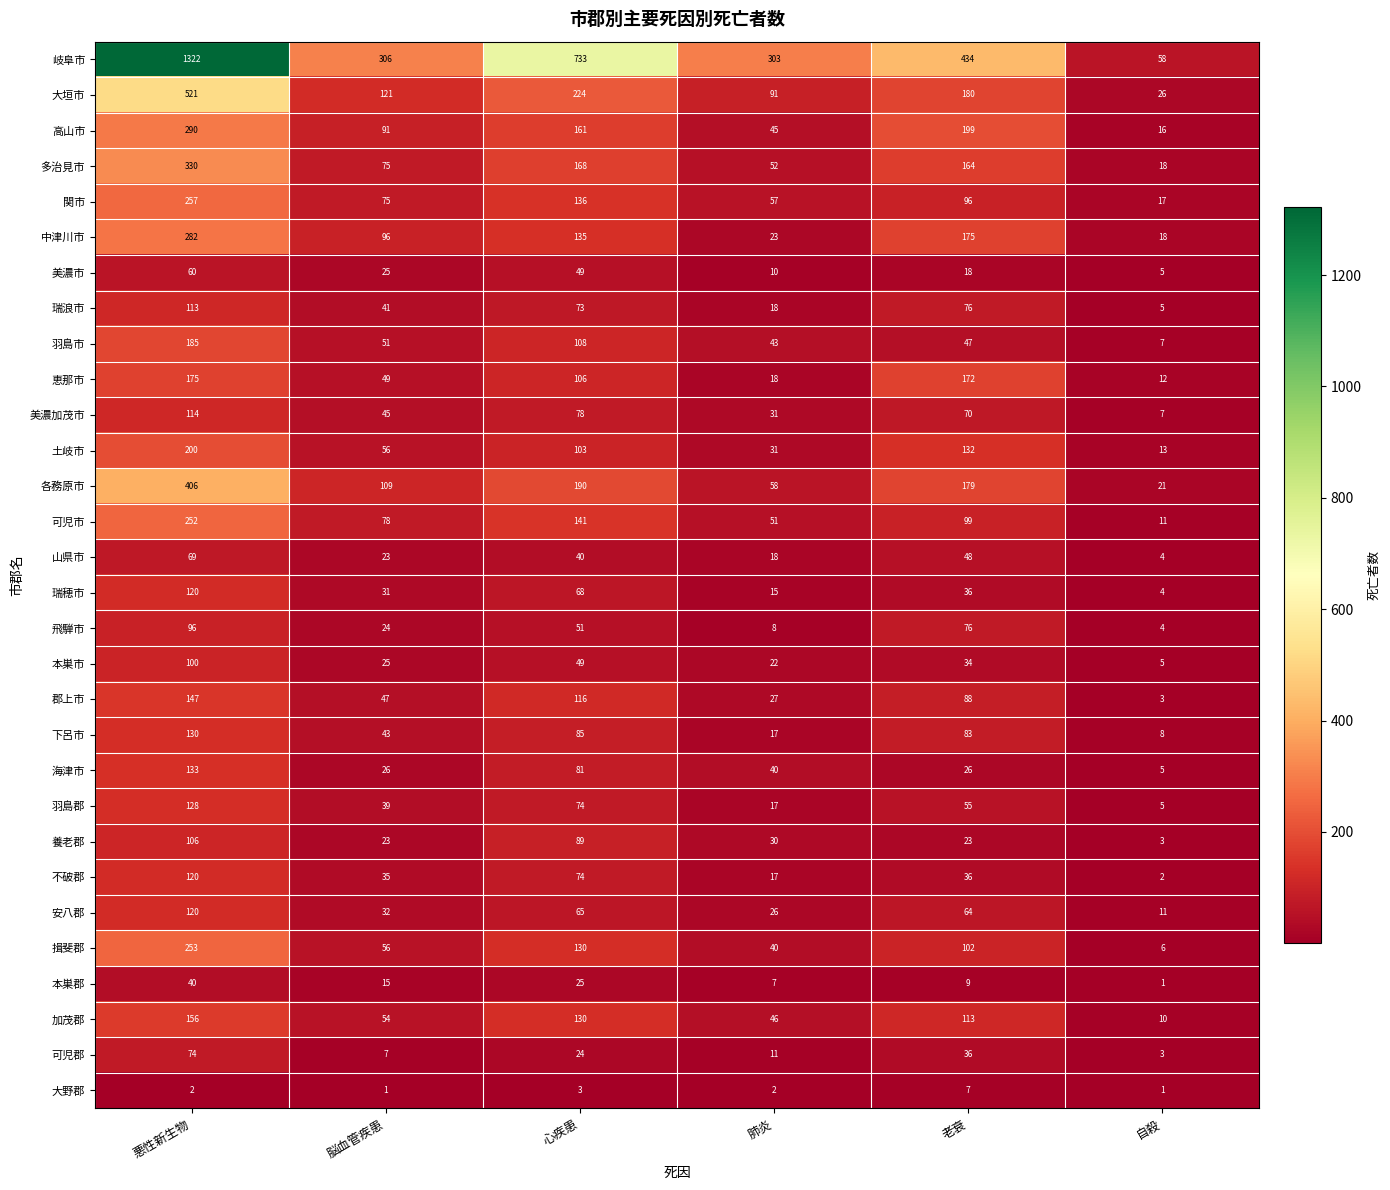

Which series has the largest total across all categories?

岐阜市